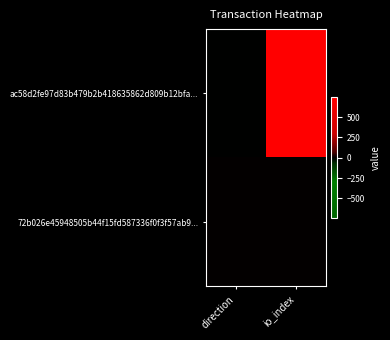

At which category is the sum across all series the highest?

io_index